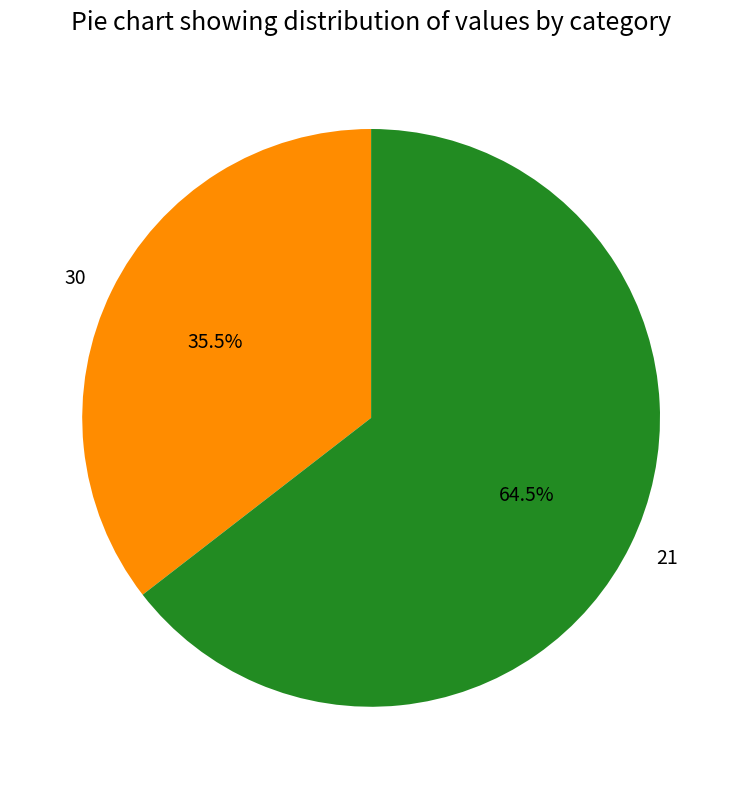

To the nearest percent, what is the difference between the largest and smallest slice percentages?

29%